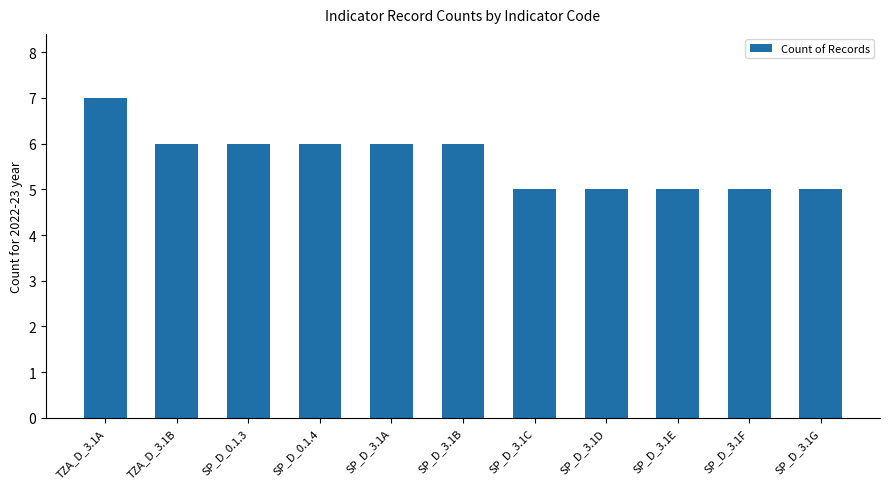

What is the smallest value displayed?

5